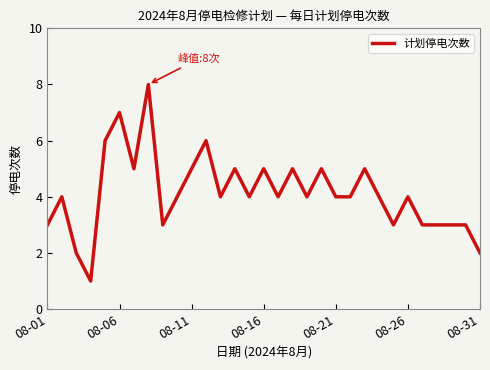

What is the difference between the second highest and minimum values?

6